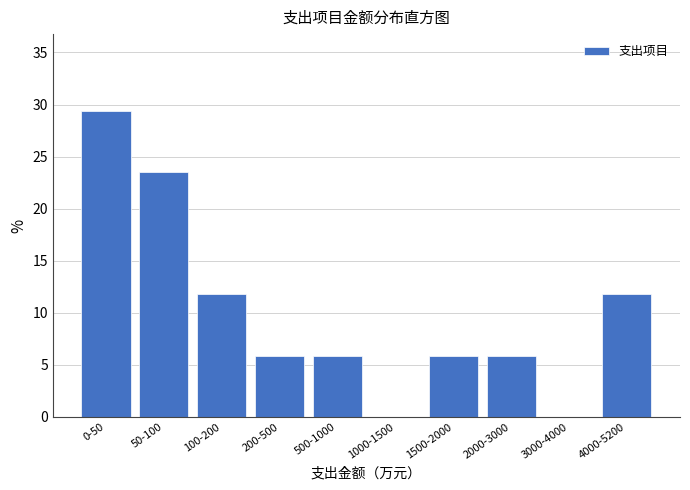

Reading right to left, what are all the values shown in this chart?

4000-5200=11.8	3000-4000=0.0	2000-3000=5.9	1500-2000=5.9	1000-1500=0.0	500-1000=5.9	200-500=5.9	100-200=11.8	50-100=23.5	0-50=29.4